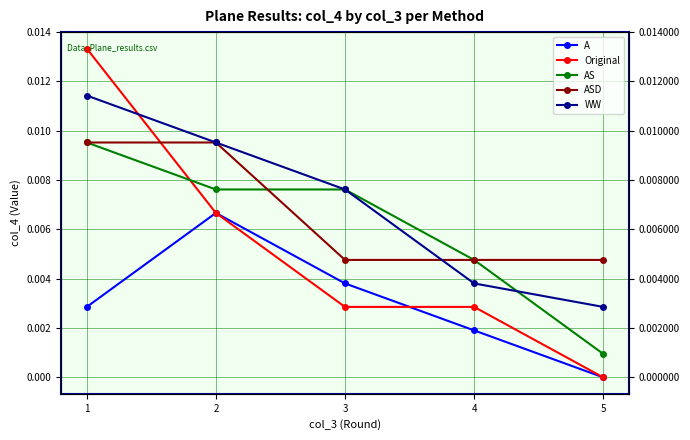

At which label is A closest to 0?

5